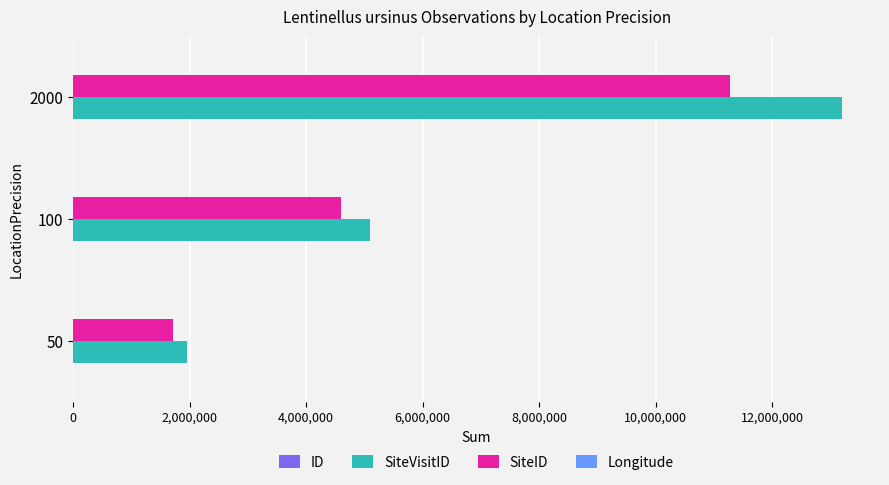

What is the maximum value shown in the chart?

13191088.0